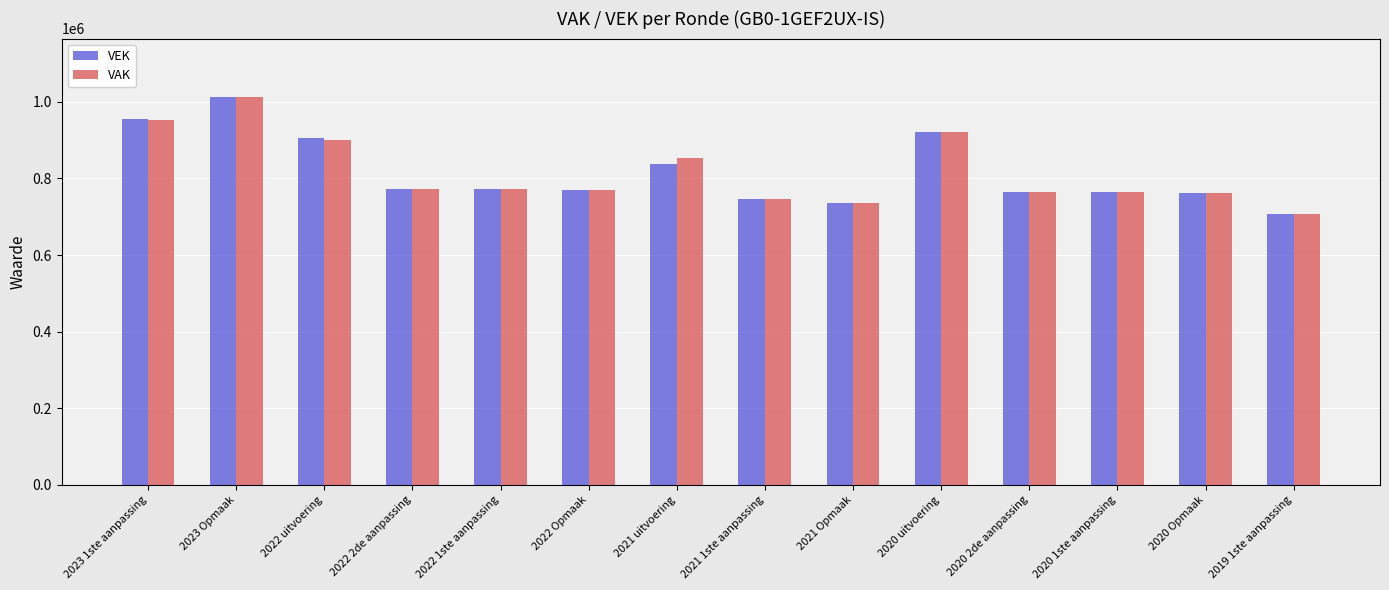

At which label does VAK first exceed 771404?

2023 1ste aanpassing